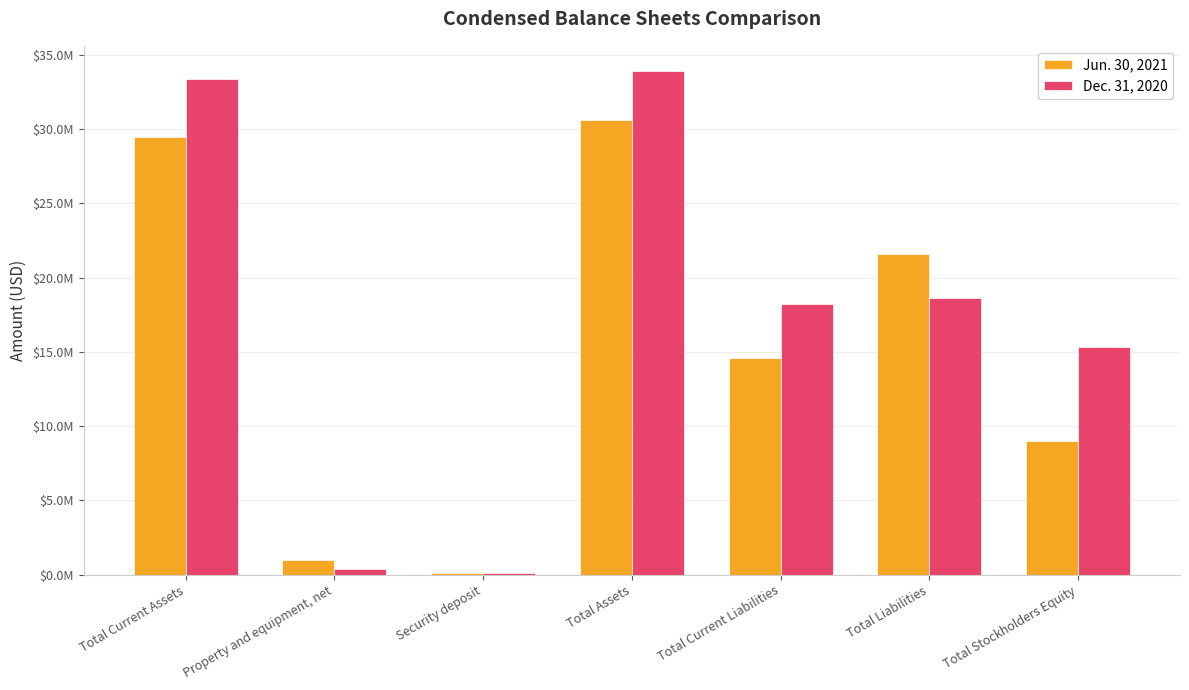

What is the difference between the Jun. 30, 2021 values at Total Assets and Security deposit?

30463890